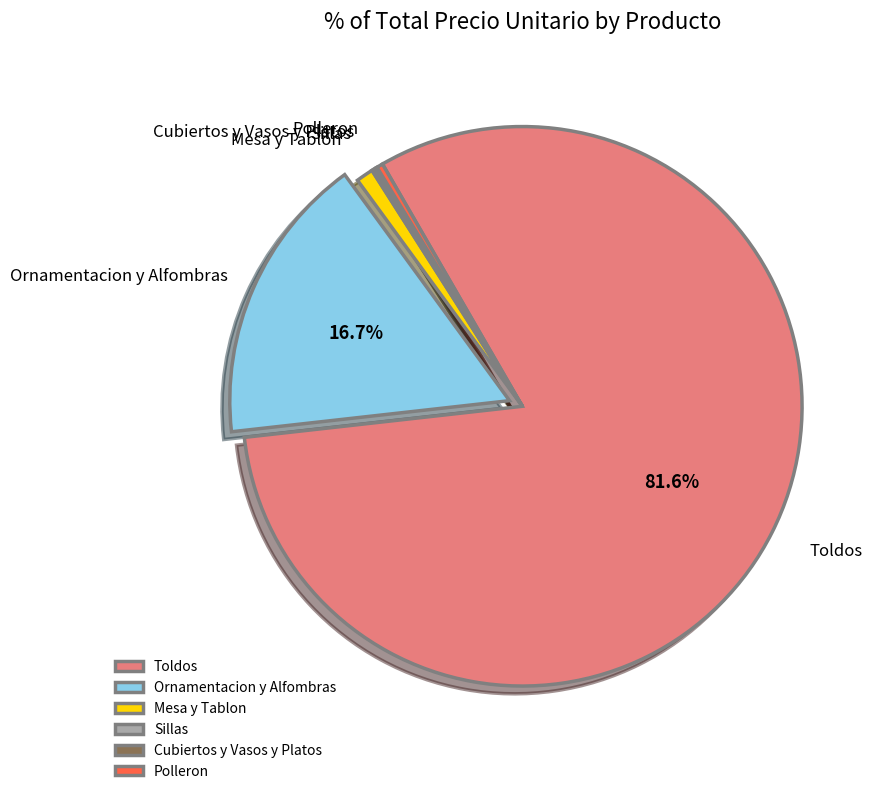

To the nearest percent, what is the average slice percentage?

17%